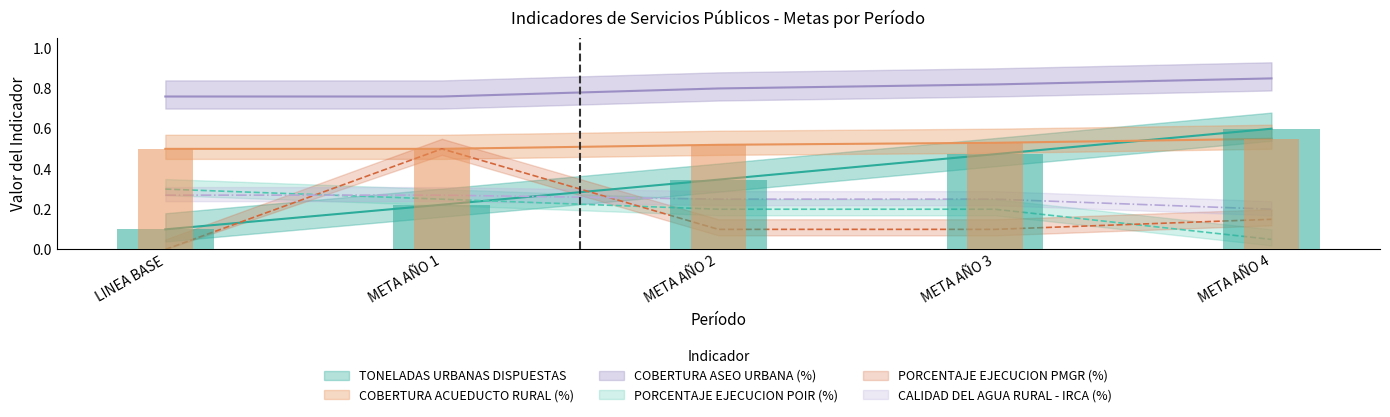

How many bars are there in total?

30